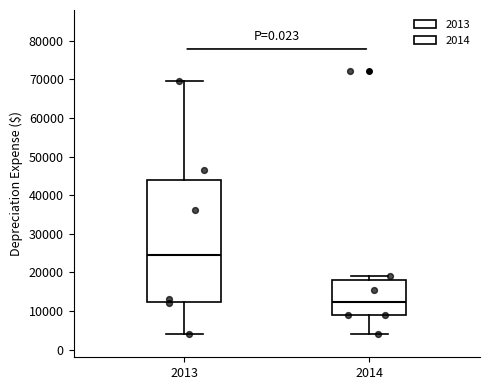

Reading left to right, read every box against the y-axis: the position of its median line, the range the box covers, and the ends of its whiskers. The values are not printed on the chart, so give them approximately, as read against the axis.

2013: median 25000, box 12000 to 44000, whiskers 4000 to 70000
2014: median 12000, box 9000 to 18000, whiskers 4000 to 19000